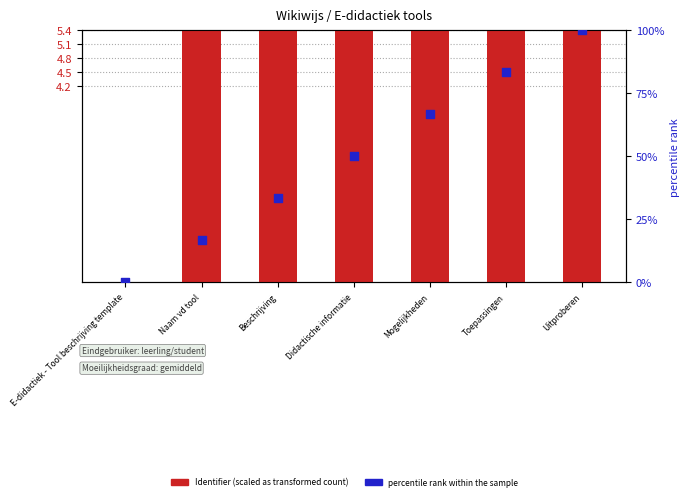

At how many categories does at least one series exceed 25?

5